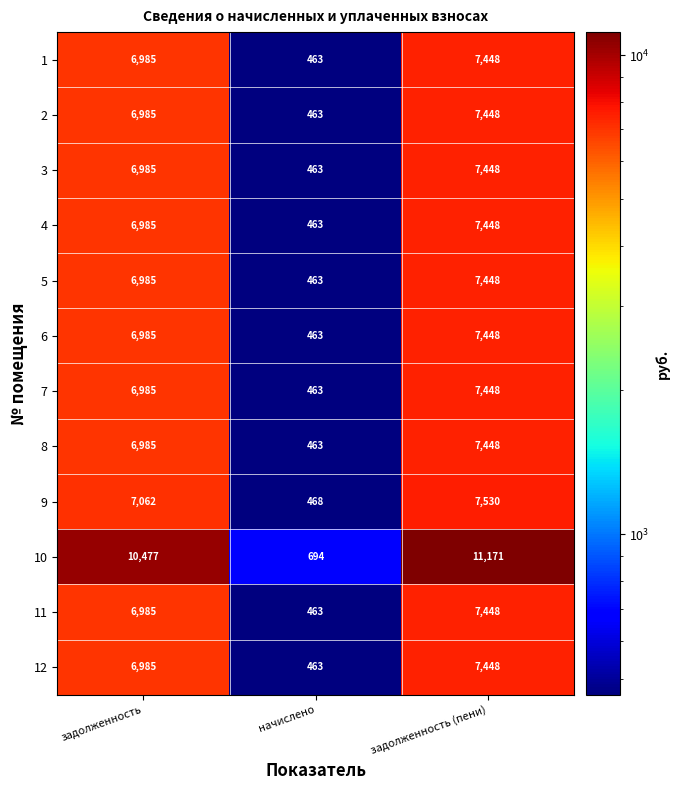

What is the difference between the highest and lowest values at задолженность (пени)?

3723